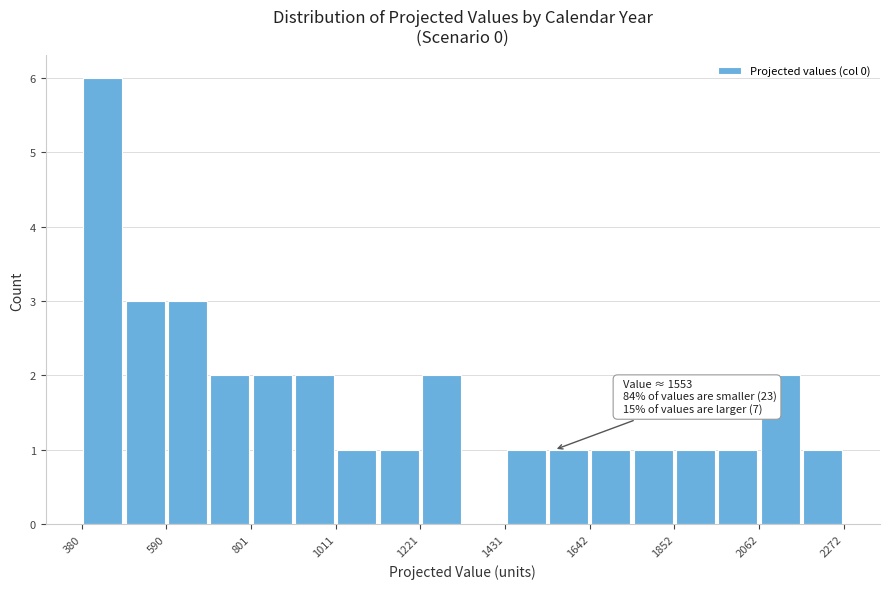

Around what value on the x-axis is the tallest bar? Give the approximate position of its centre, as read against the axis.

450